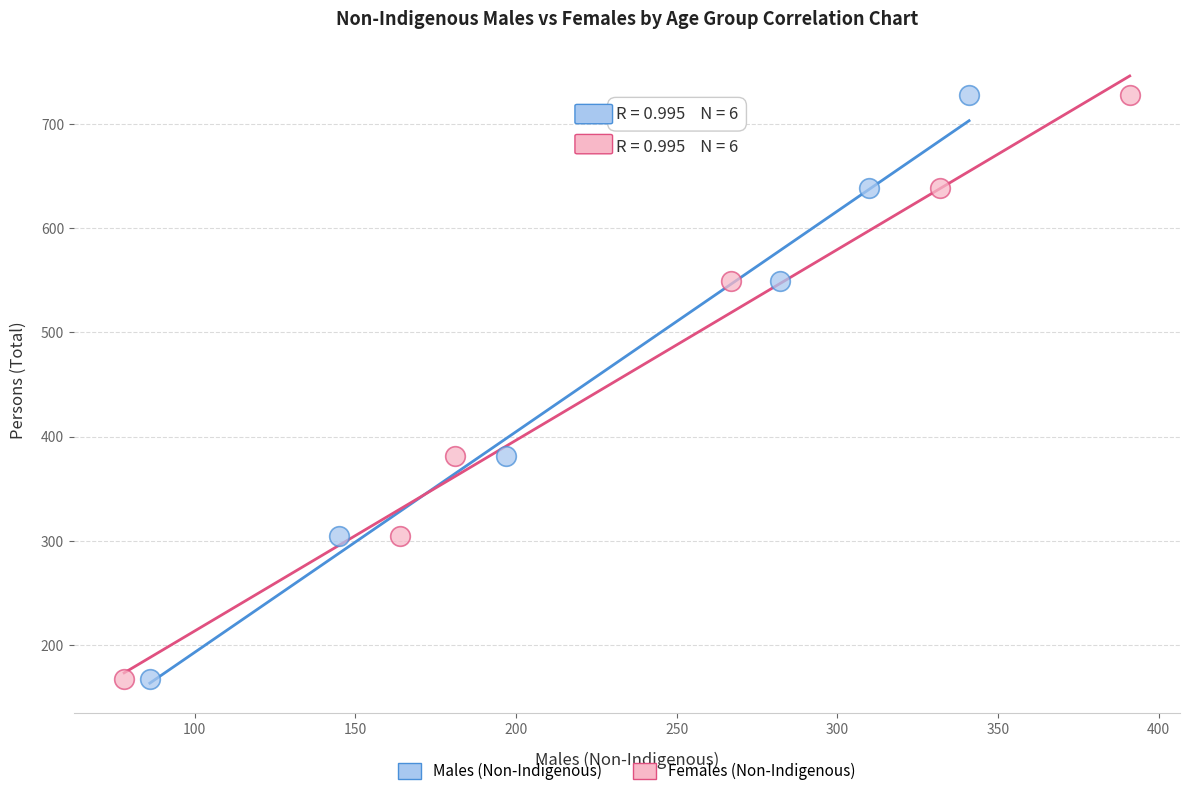

What are all the series names shown in the legend?

Males (Non-Indigenous), Females (Non-Indigenous)